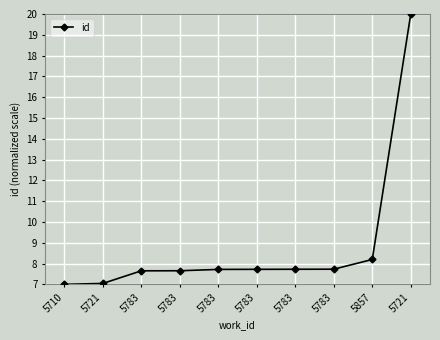

True or false: there are more than 2 points higher than both neighbors.

False